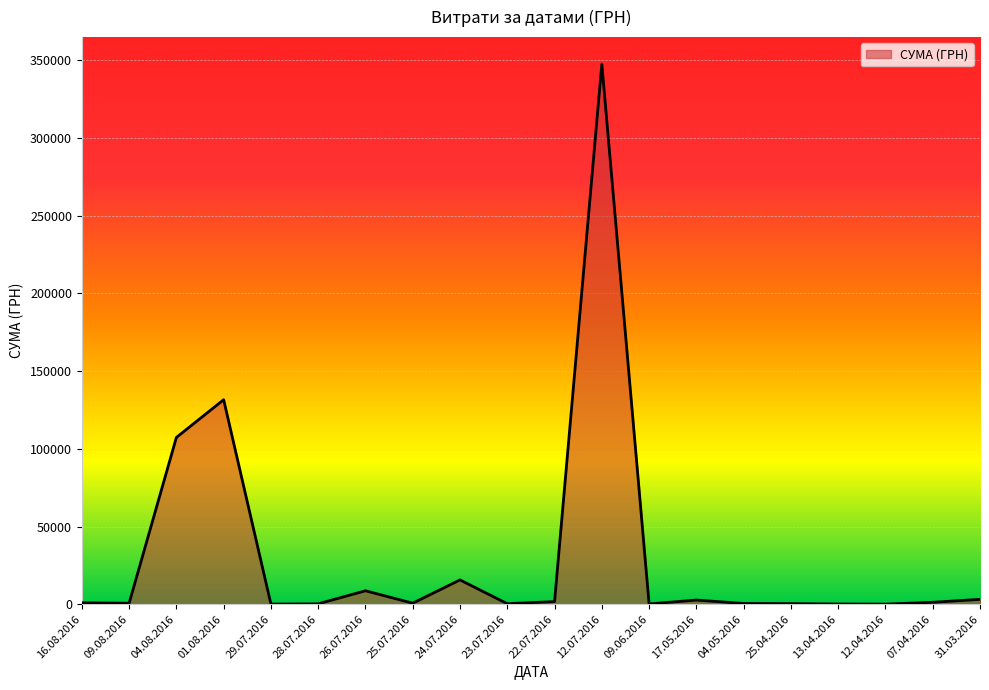

Where is the data nearest to the value 173847?

01.08.2016